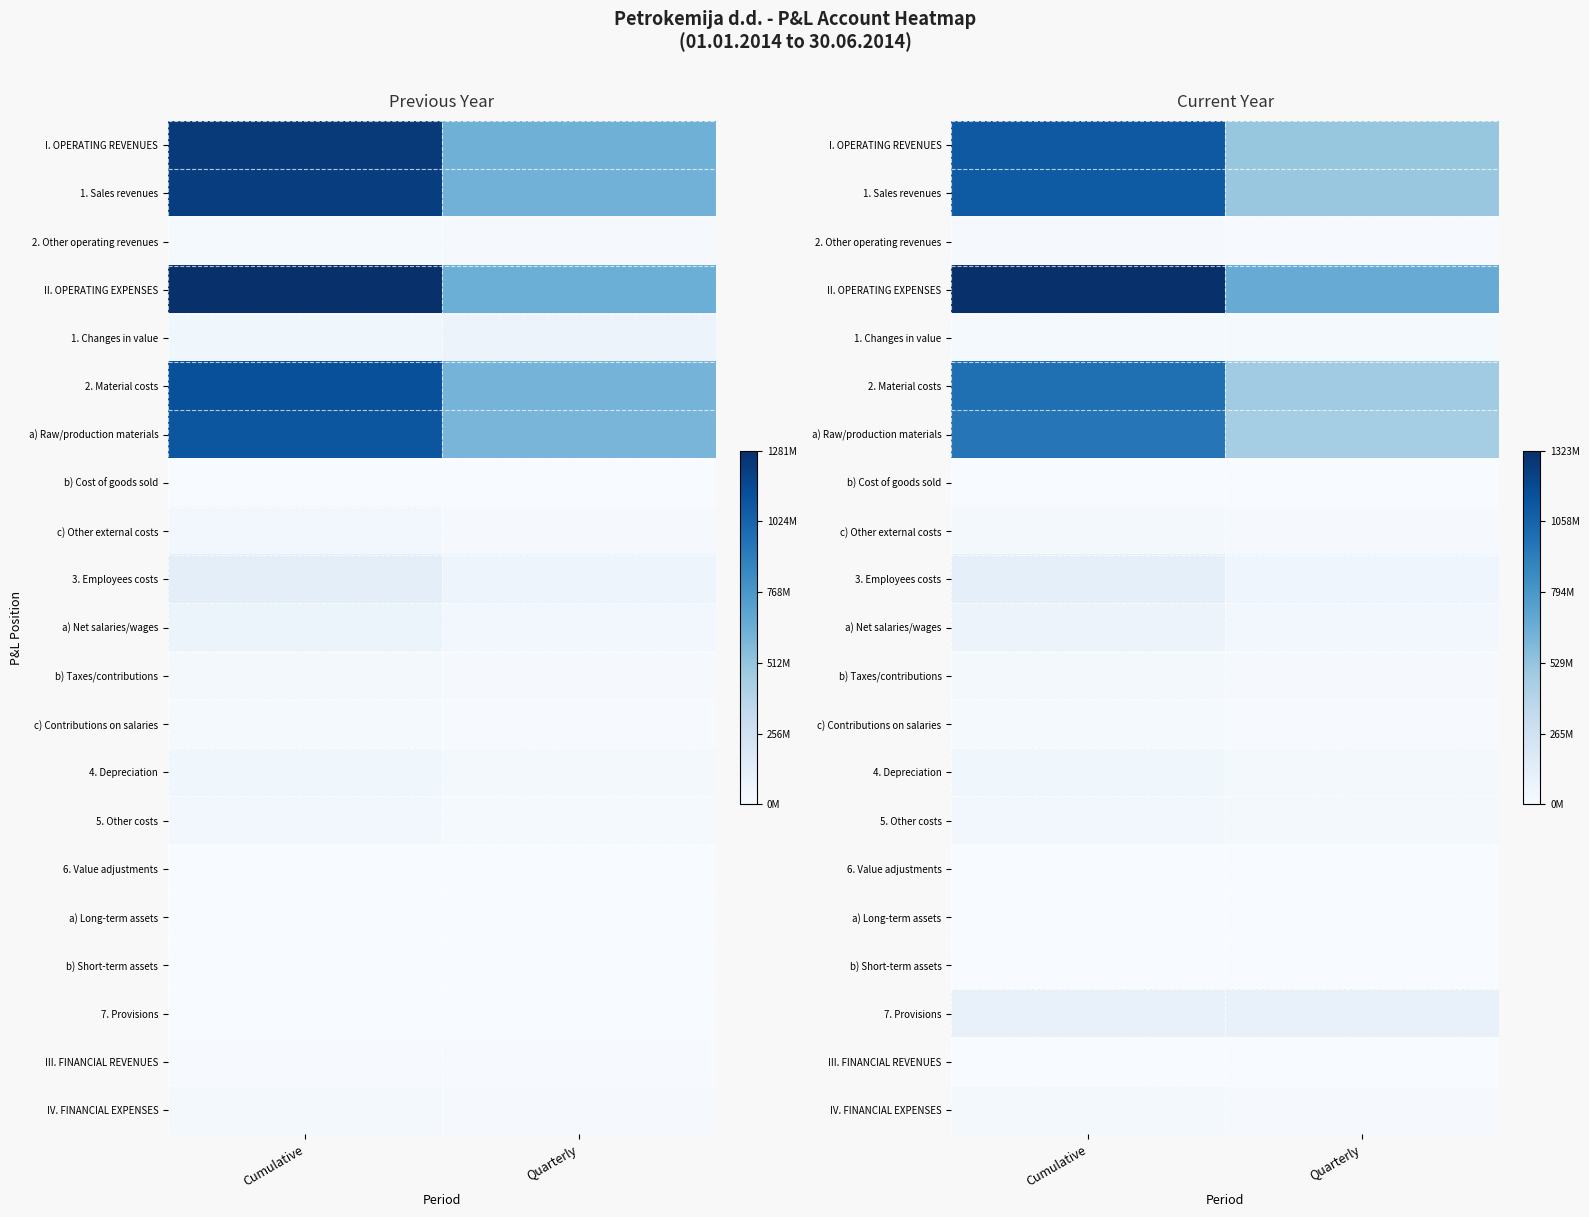

What is the difference between the highest and lowest values at Quarterly?

672423921